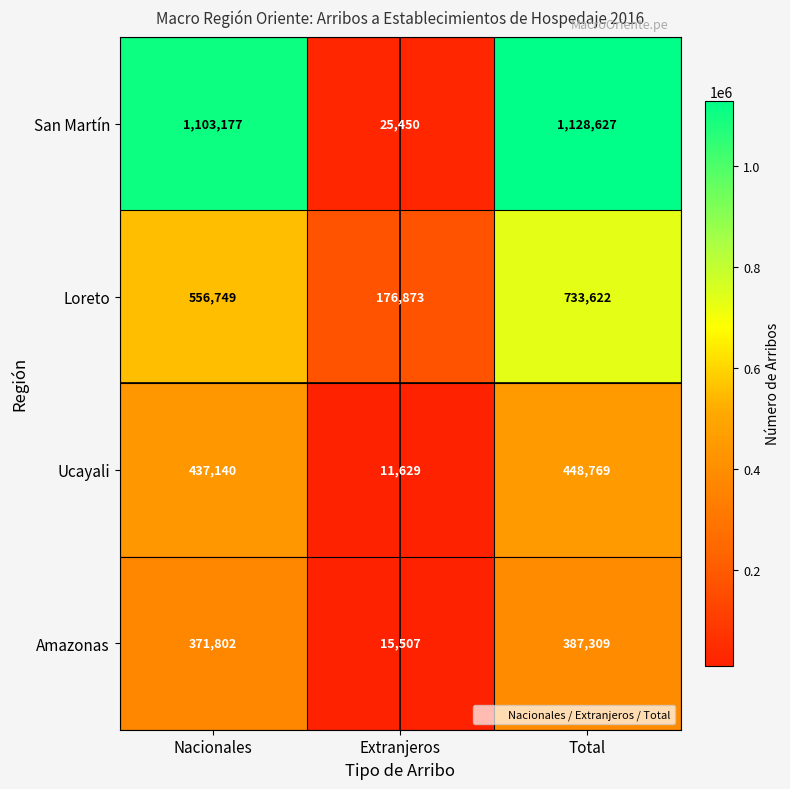

What is the difference between the highest and lowest values at Total?

741318